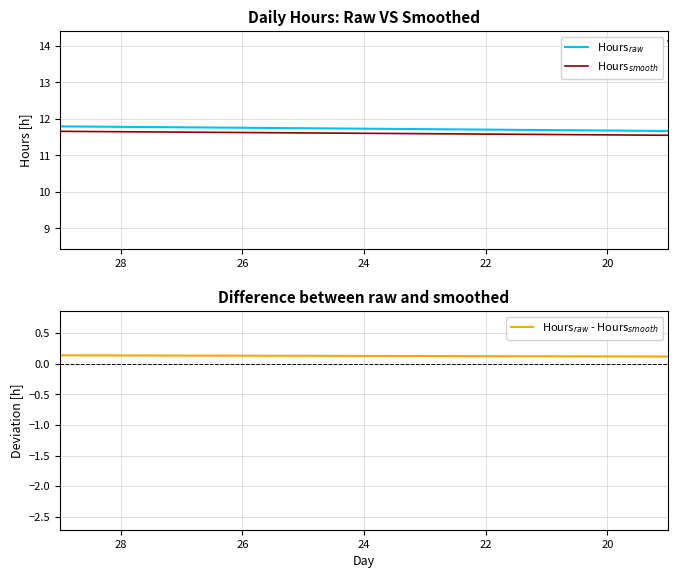

How many values in the Hours$_{raw}$ - Hours$_{smooth}$ series exceed 0?

12